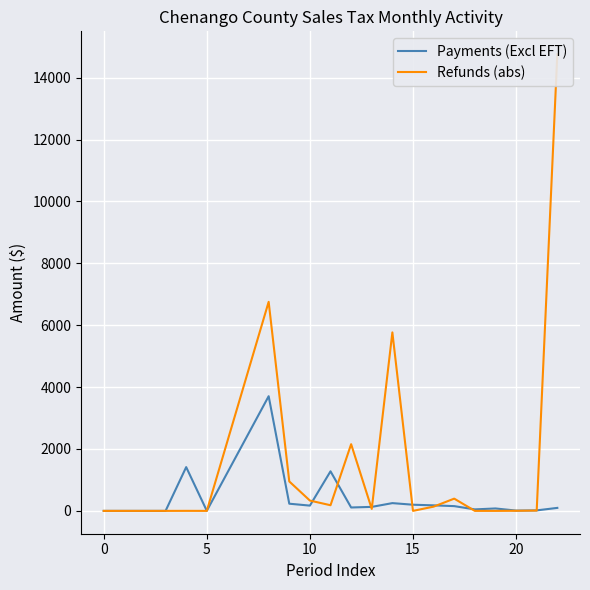

What is the highest value of the Payments (Excl EFT) series?

3705.7